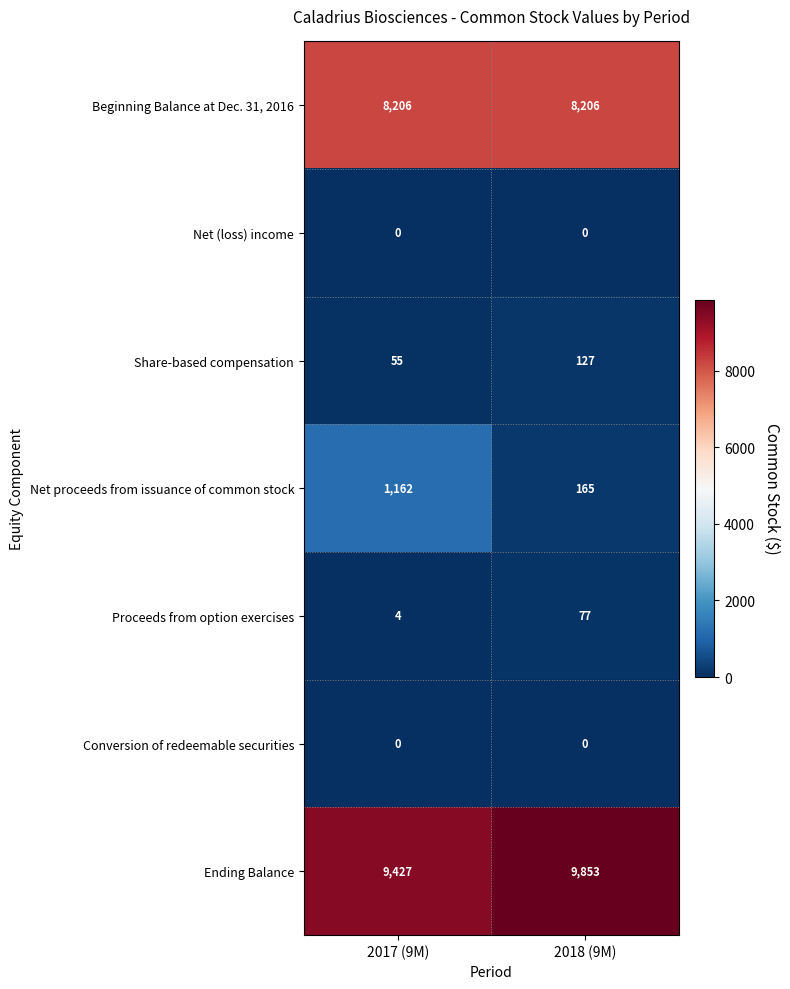

Count the number of data series in this chart.

7